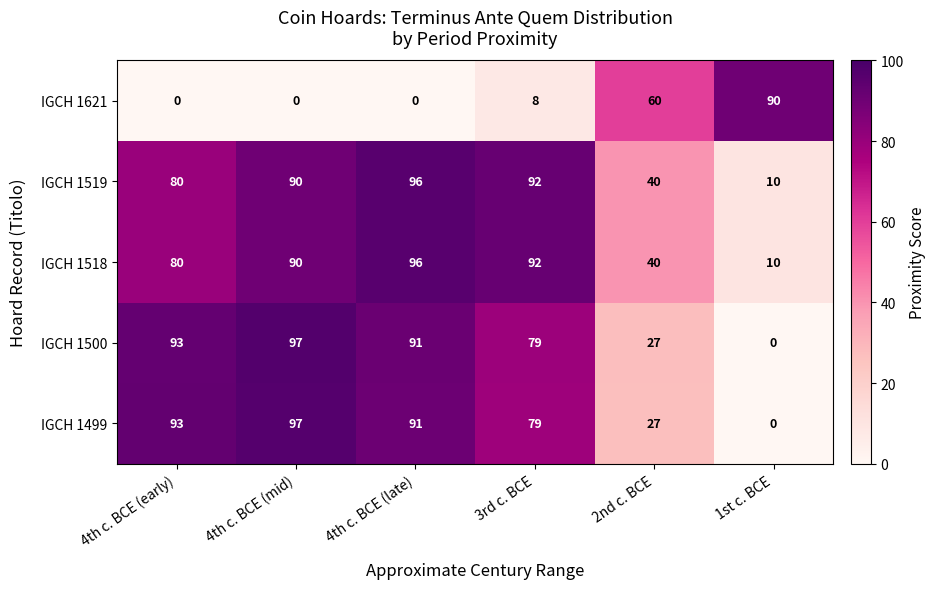

Where does the IGCH 1500 series first go above 91?

4th c. BCE (early)